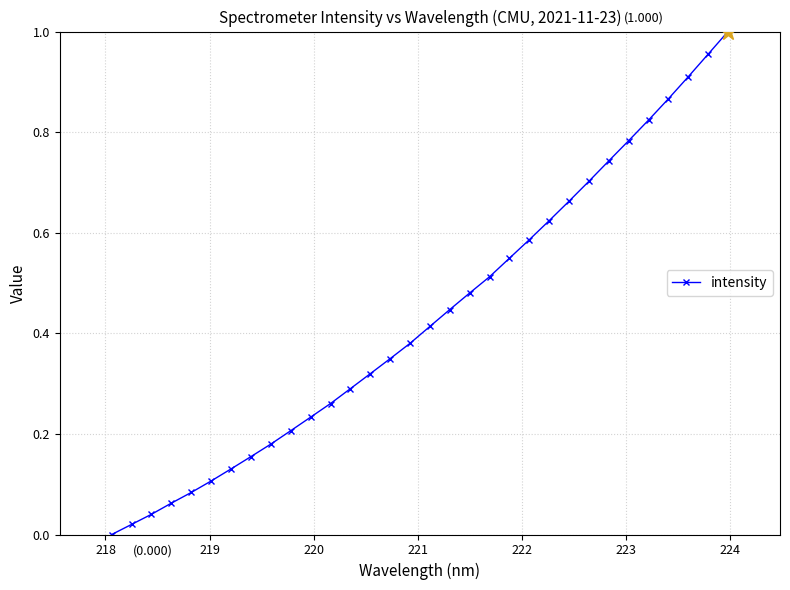

What is the sum of all values?

13.9